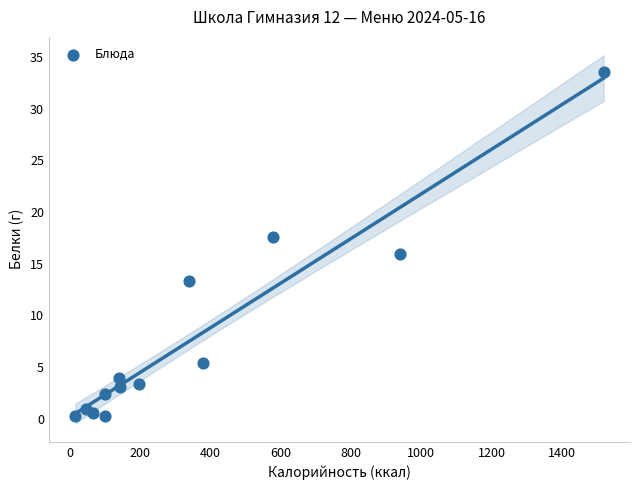

What is the range of Y values (max minus min)?

33.3